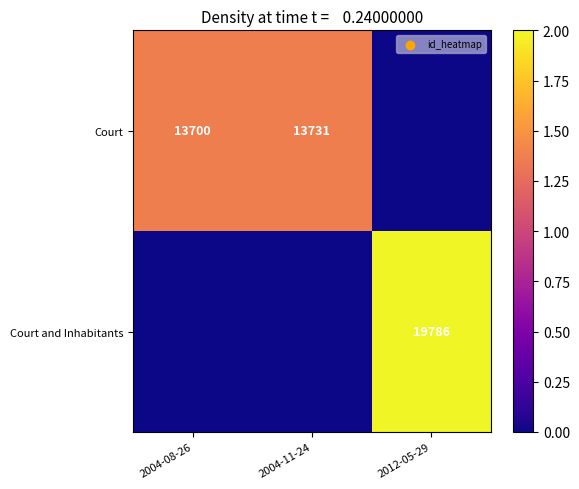

Is it true that Court equals 23562 at 2004-08-26?

False